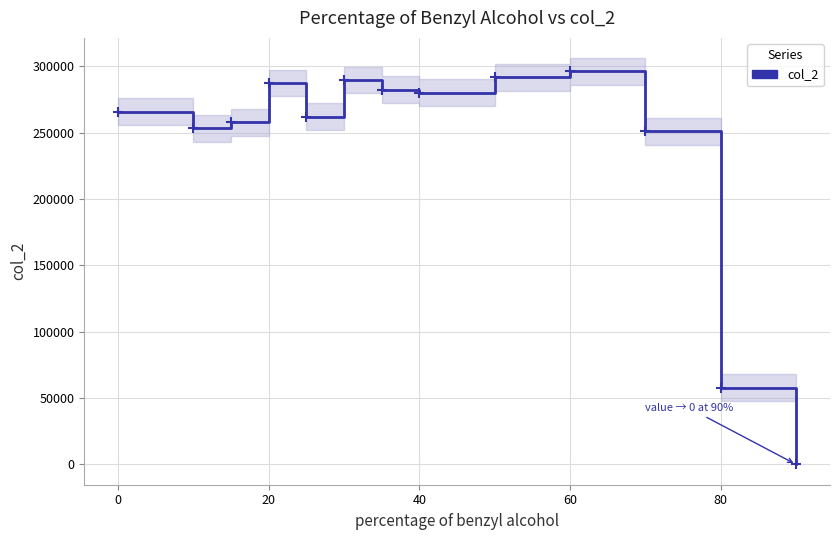

The value at 12 is -118211. True or false?

False